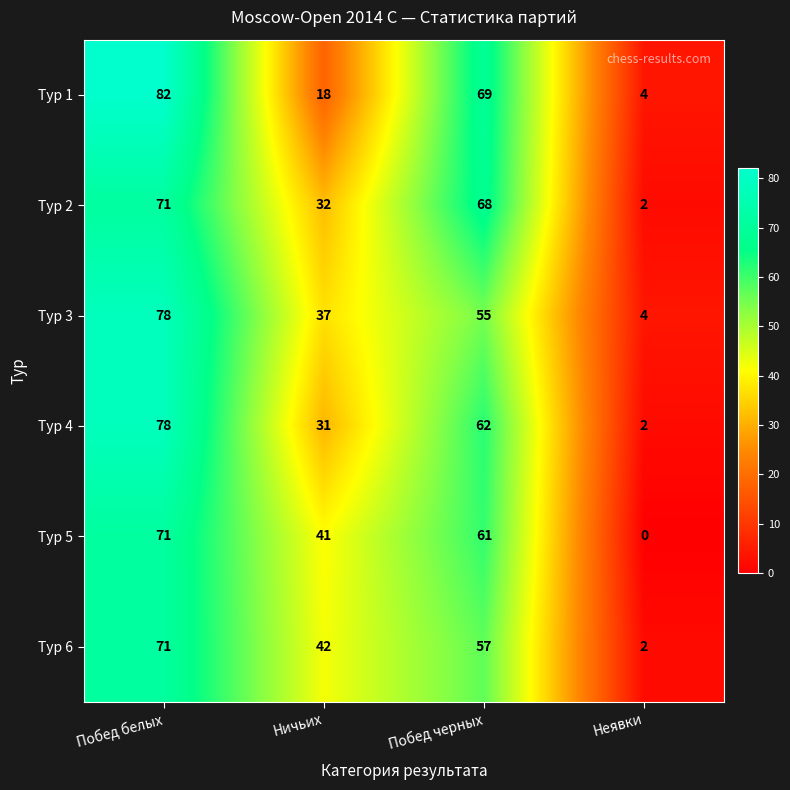

How many categories are shown in the chart?

4